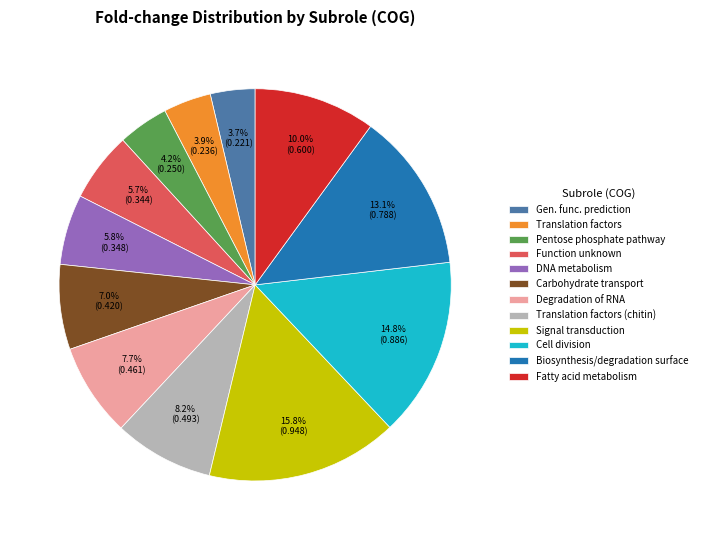

Is there a majority slice in this chart?

No